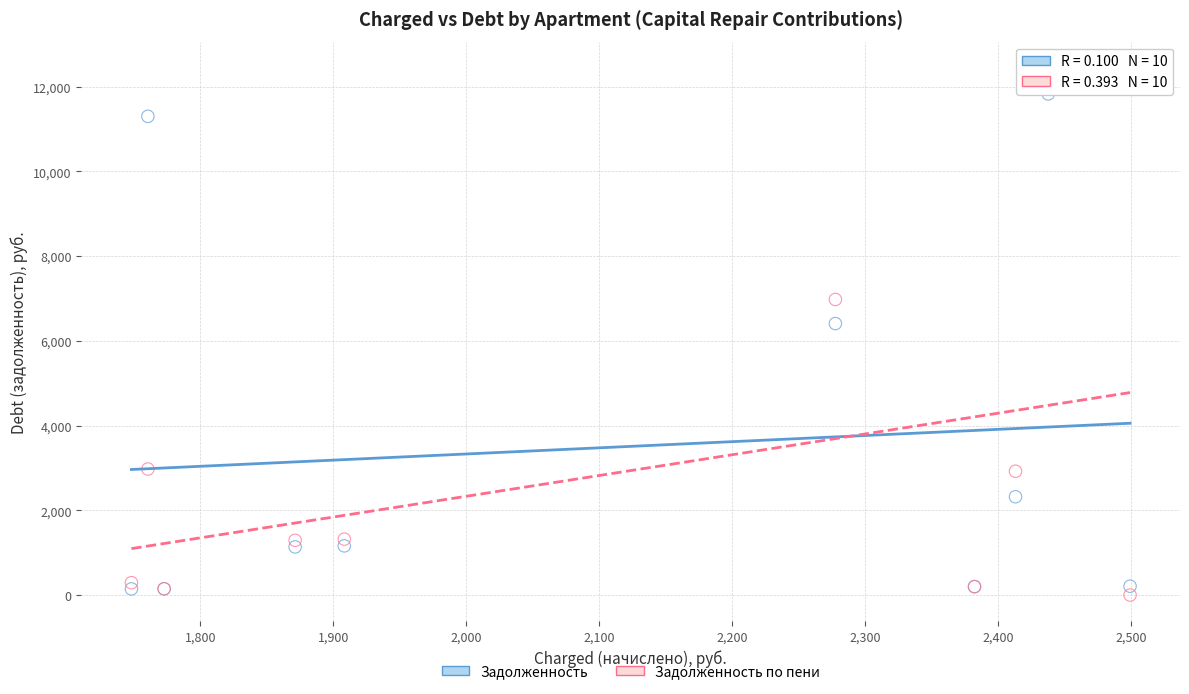

Across all series, what Y value is closest to 6220?

6409.1